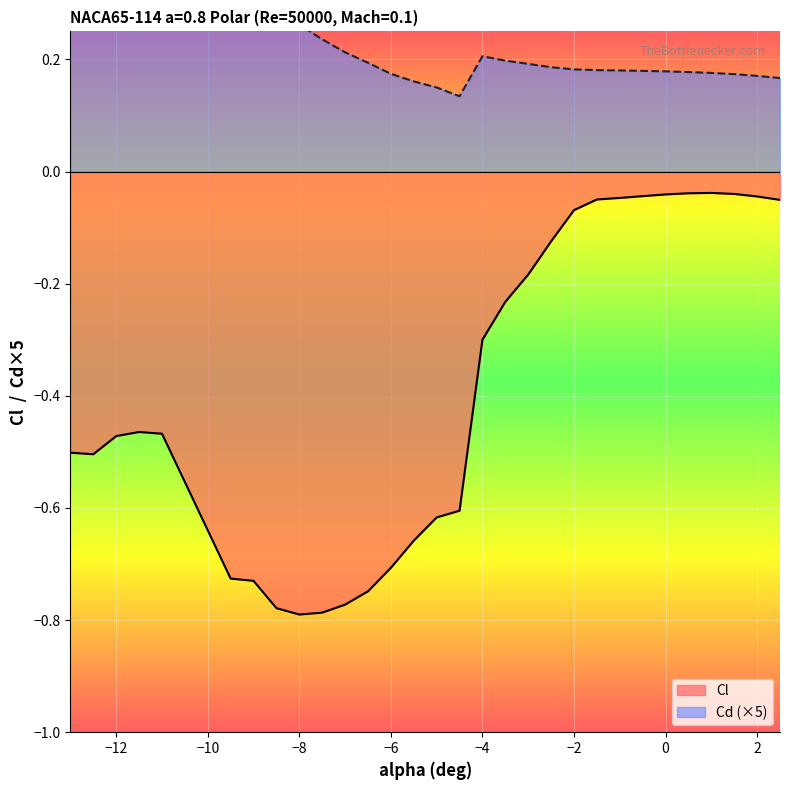

Rank the series by their average value, from highest to lowest.

Cd (×5), Cl